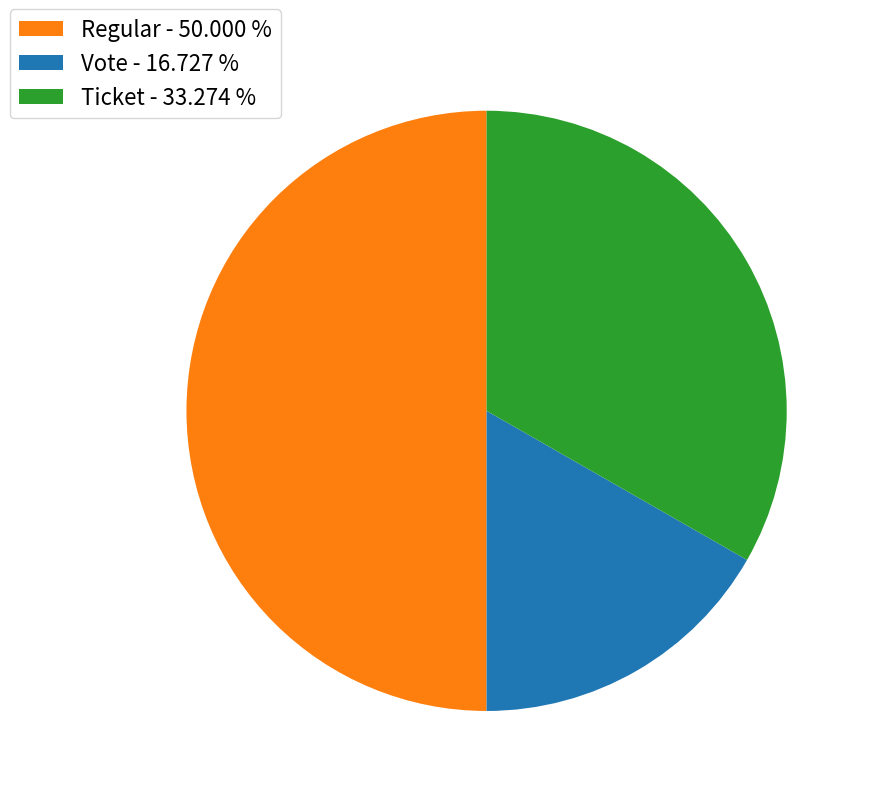

Between Ticket - 33.274 % and Vote - 16.727 %, which is larger?

Ticket - 33.274 %